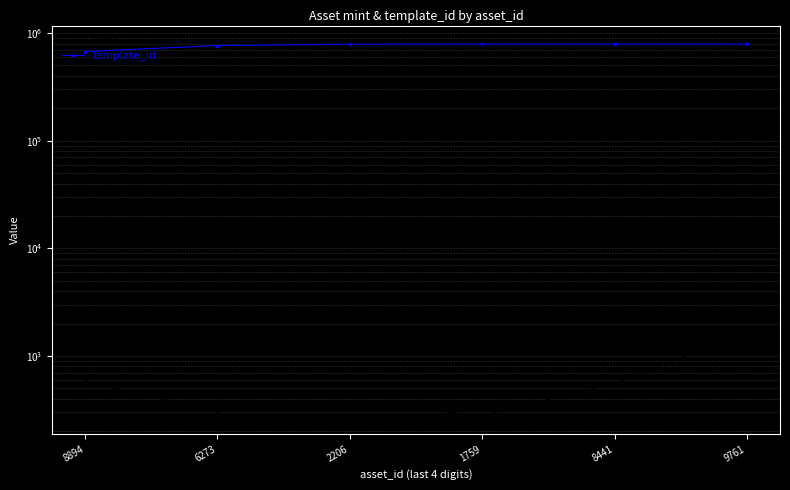

What is the sum of the template_id values at 8894 and 9761?

1463793